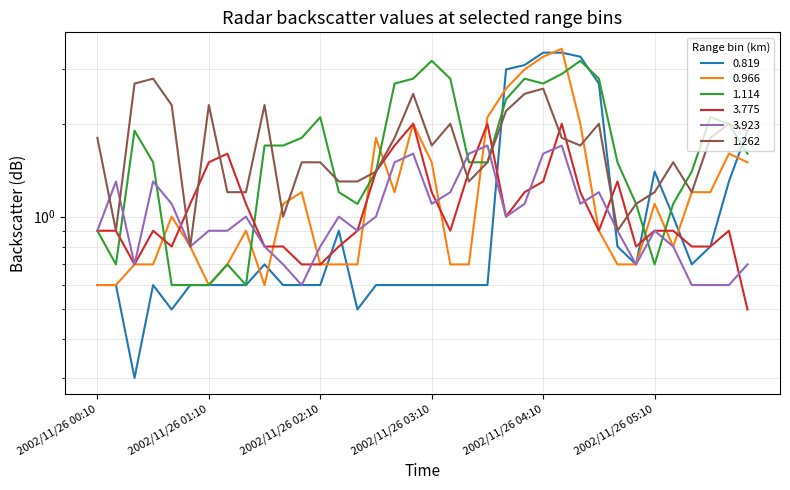

What is the label of the 12th point from the right?

2002/11/26 04:10